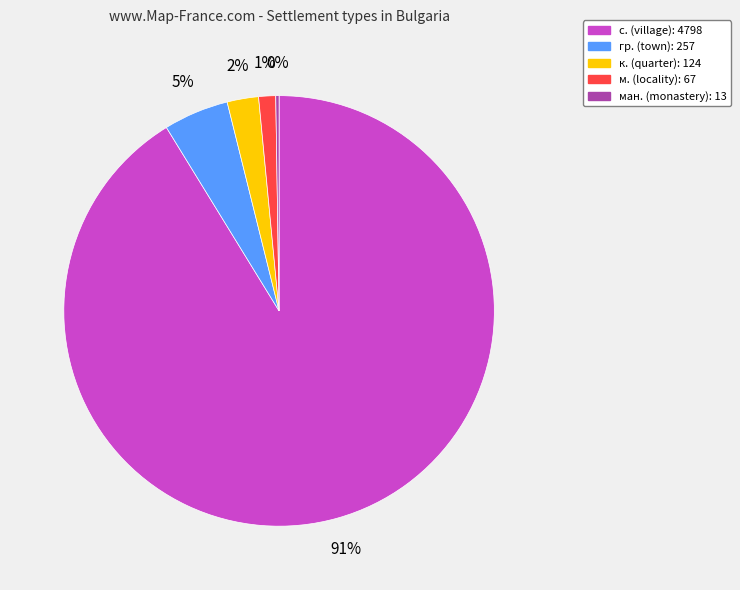

To the nearest percent, what is the average slice percentage?

20%